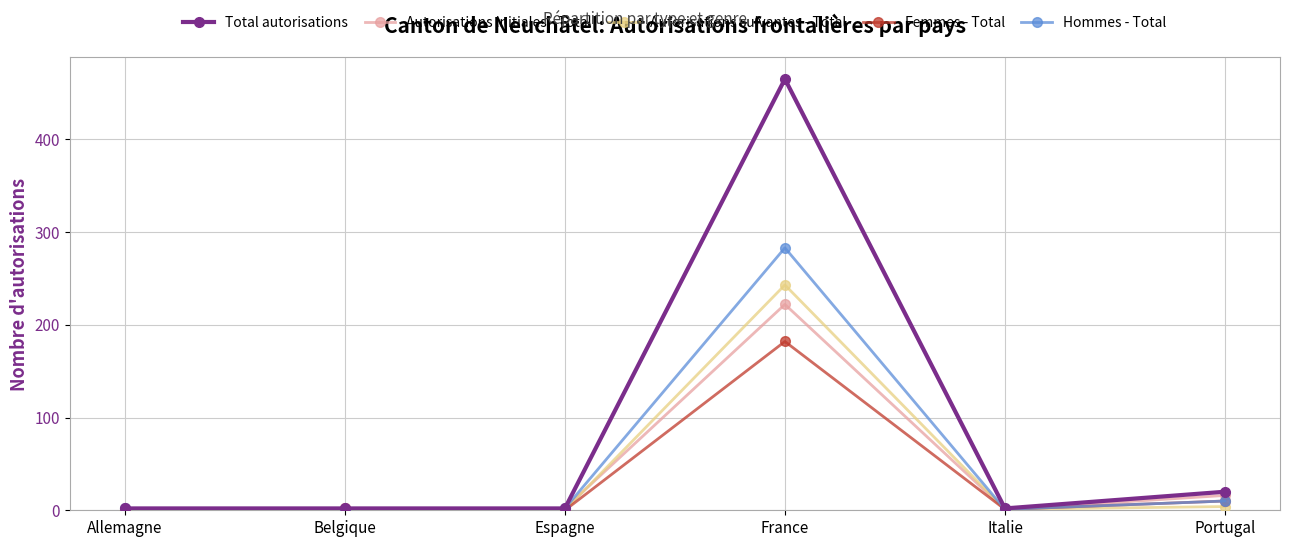

Which series has the largest range (max minus min)?

Total autorisations